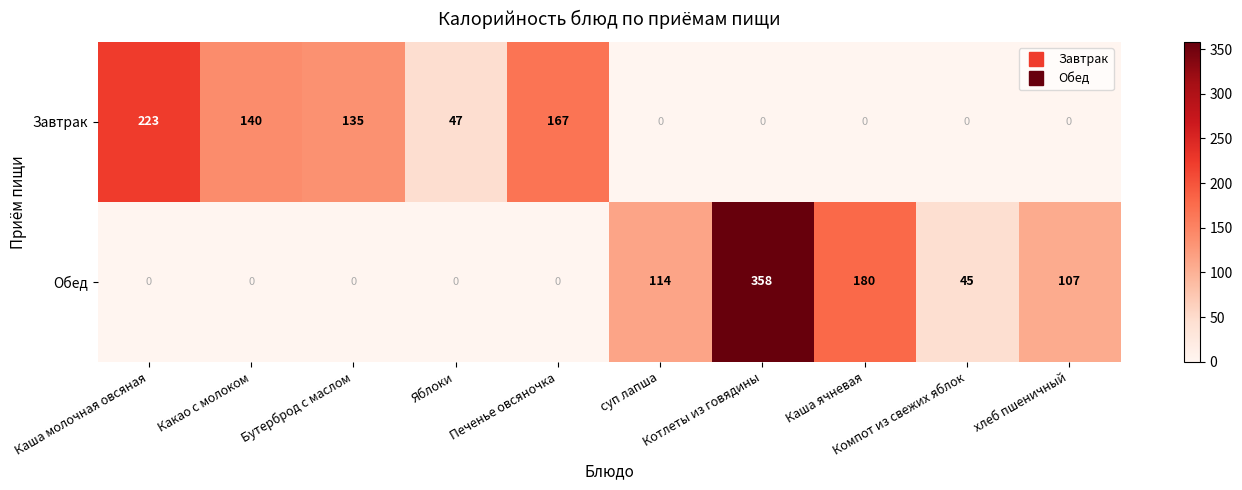

Count the number of categories in the chart.

10